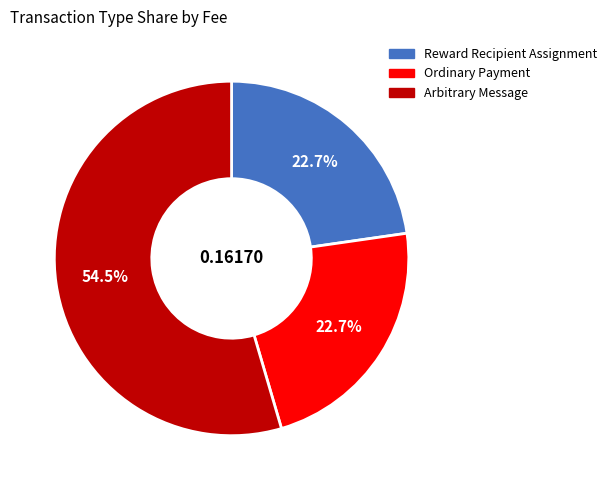

What percentage do Reward Recipient Assignment and Arbitrary Message together represent?

77.3%